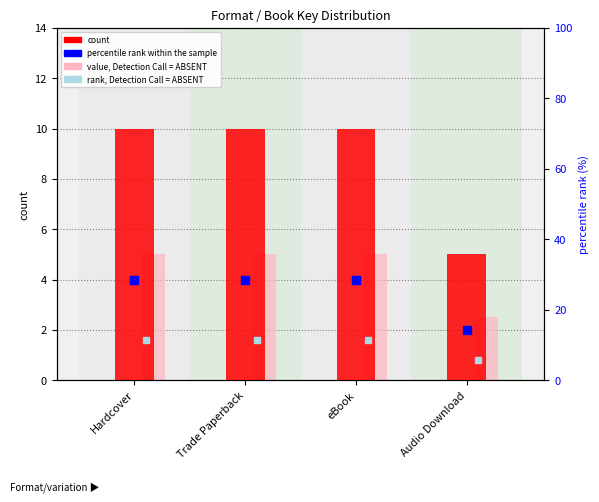

Which series has the widest spread of Y values?

percentile rank within the sample